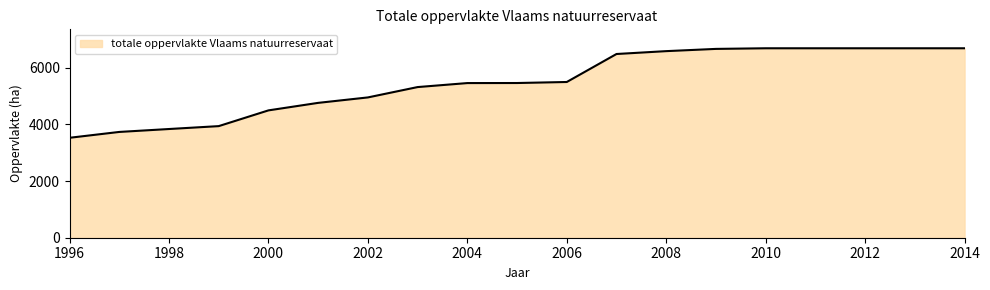

What is the greatest value displayed?

6680.0